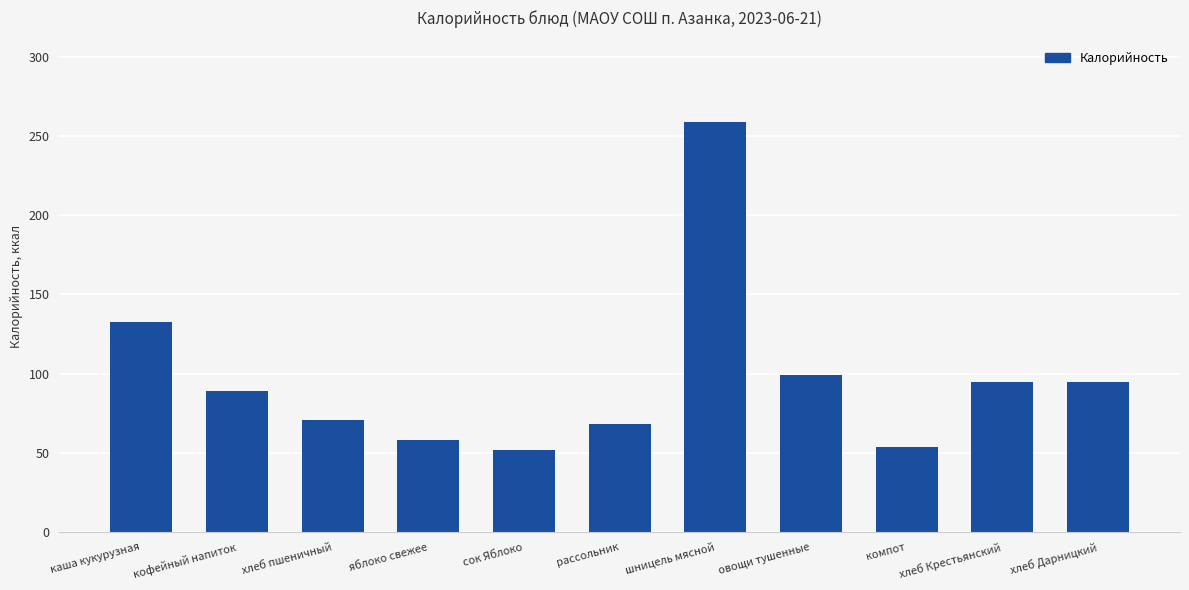

What is the label of the 4th bar from the right?

овощи тушенные